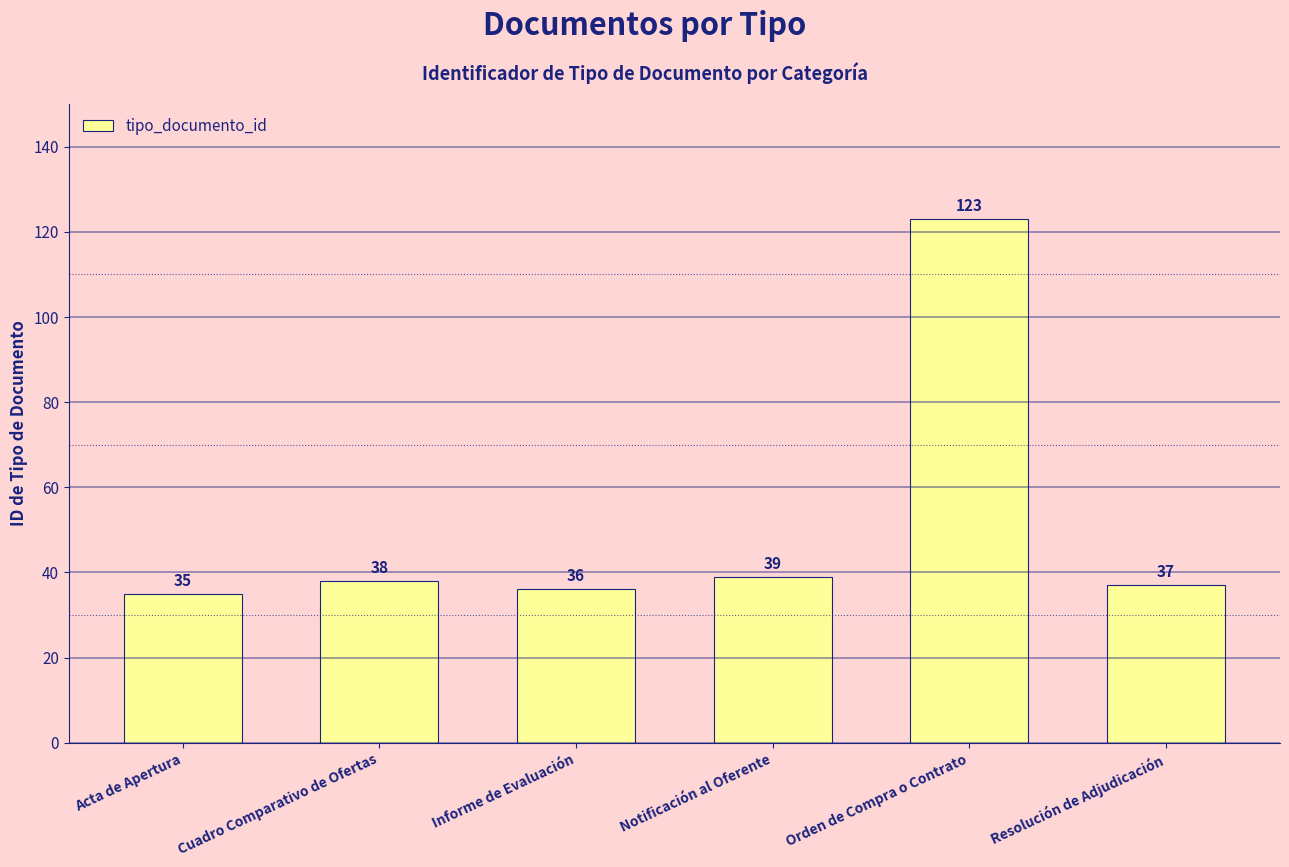

What is the minimum value shown in the chart?

35